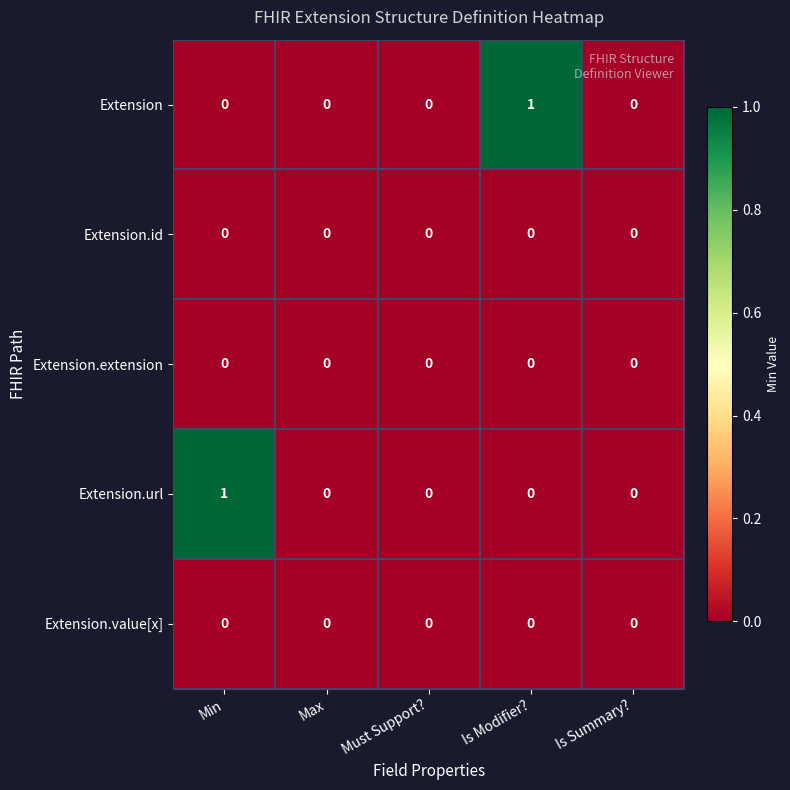

Is it true that Extension equals 1 at Is Modifier??

True